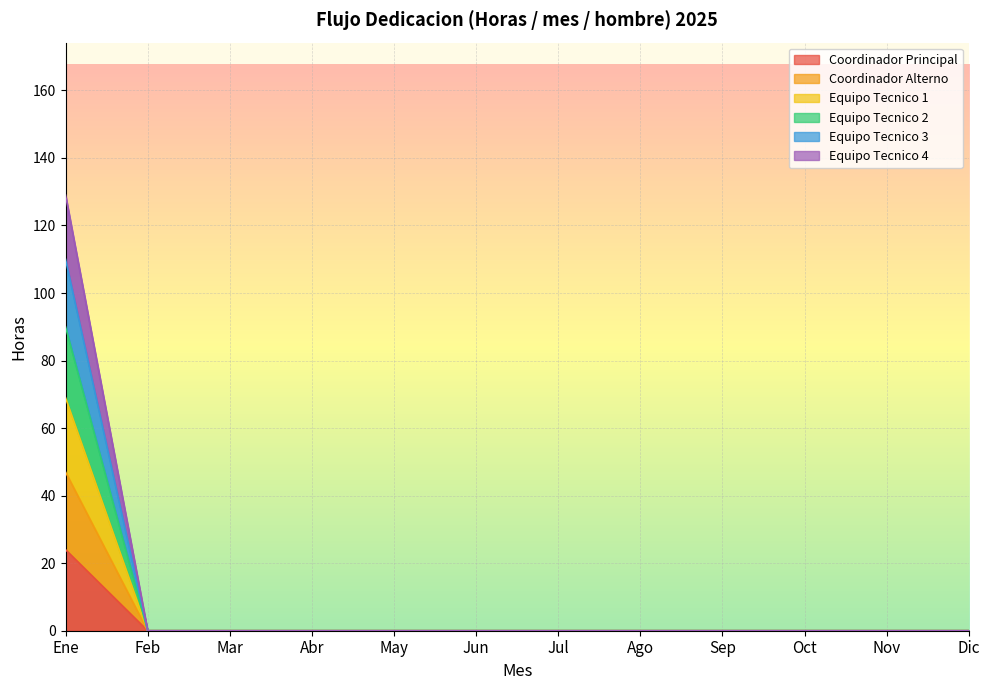

What position from the right is Ene?

12